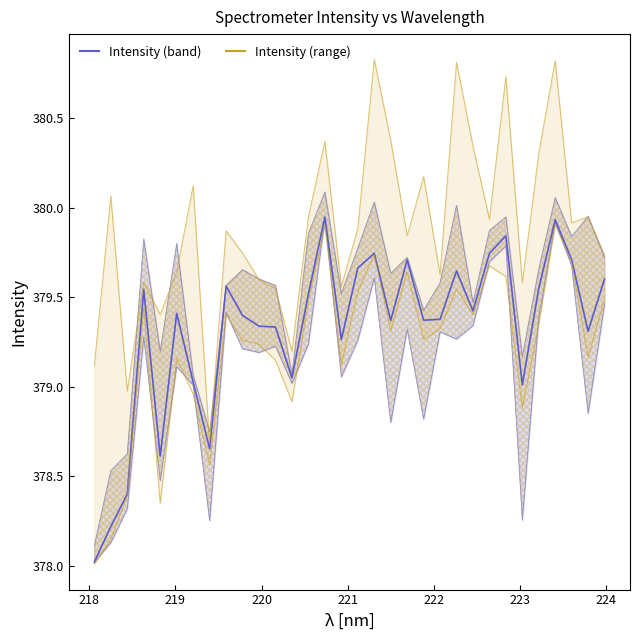

How many lines are shown in the chart?

1